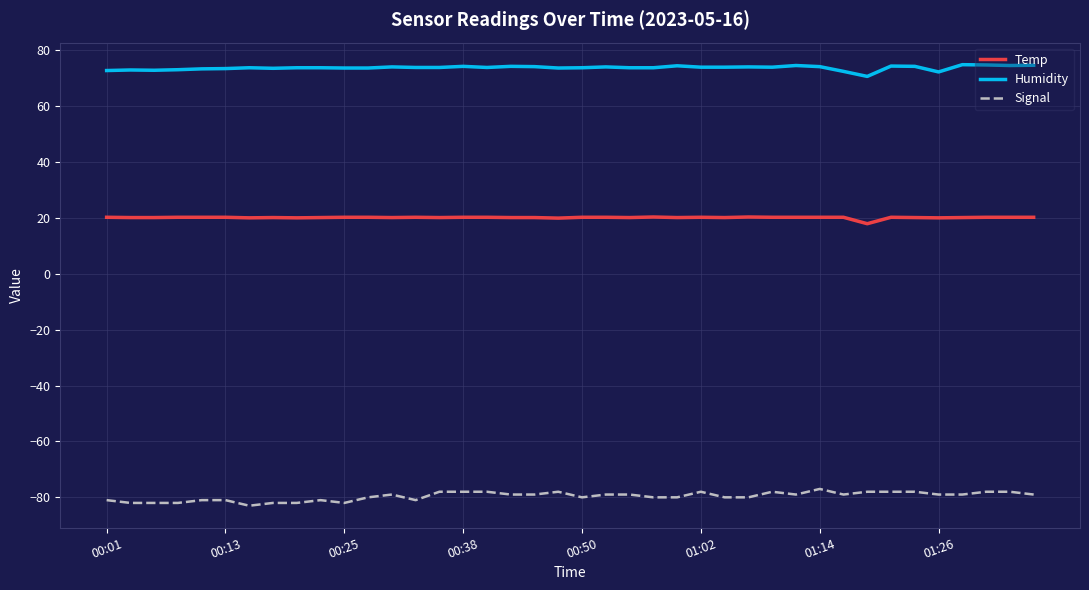

True or false: Humidity has more than 1 interior local peaks.

True